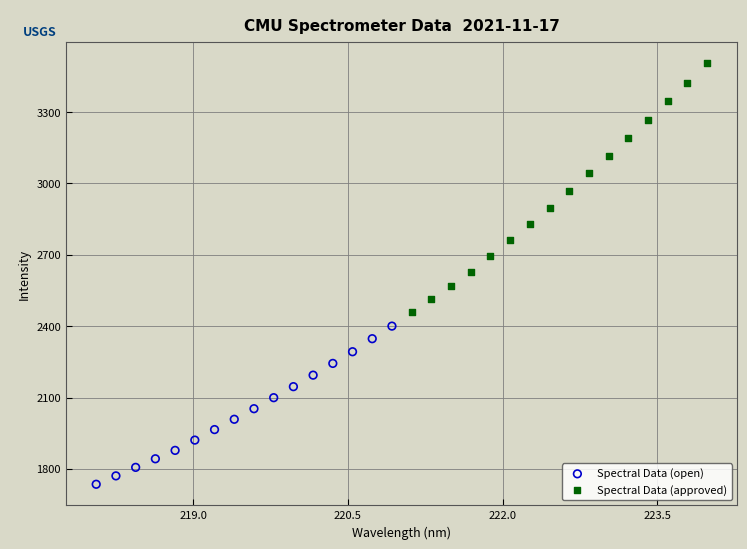

What are all the series names shown in the legend?

Spectral Data (open), Spectral Data (approved)